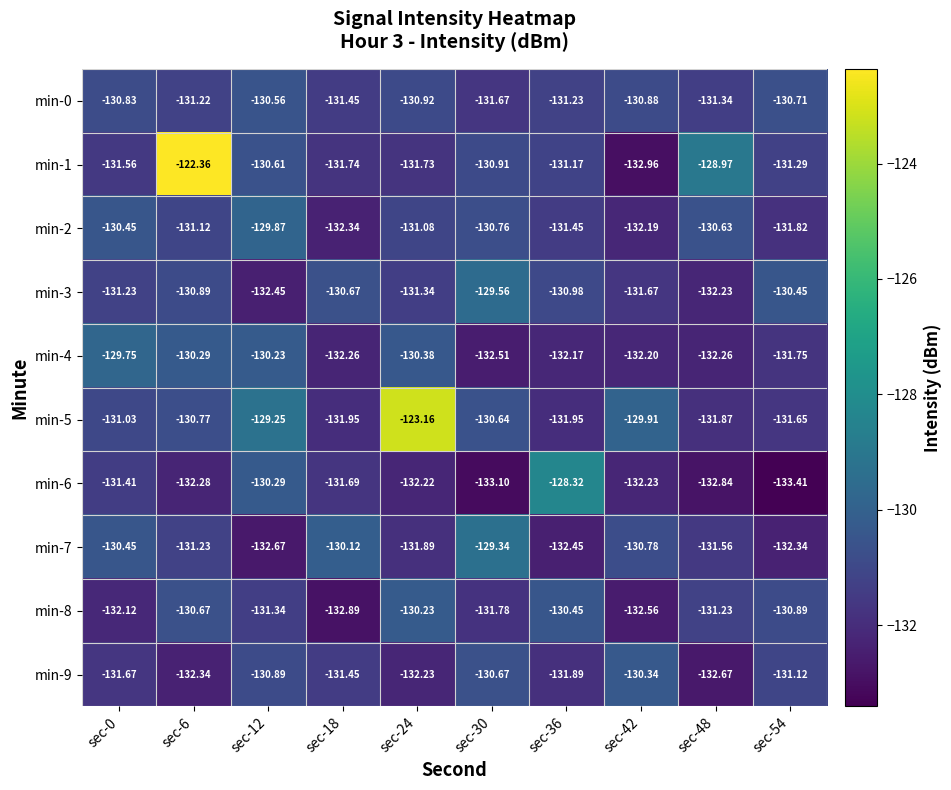

Is the value of min-6 at sec-12 greater than the value of min-0 at sec-12?

Yes